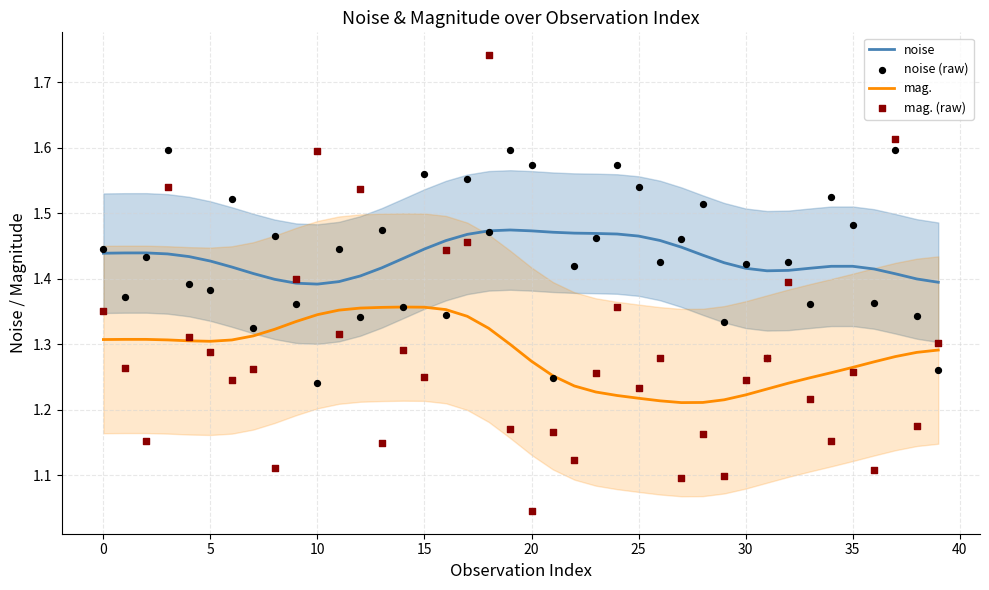

Which series reaches the minimum Y coordinate?

mag. (raw)